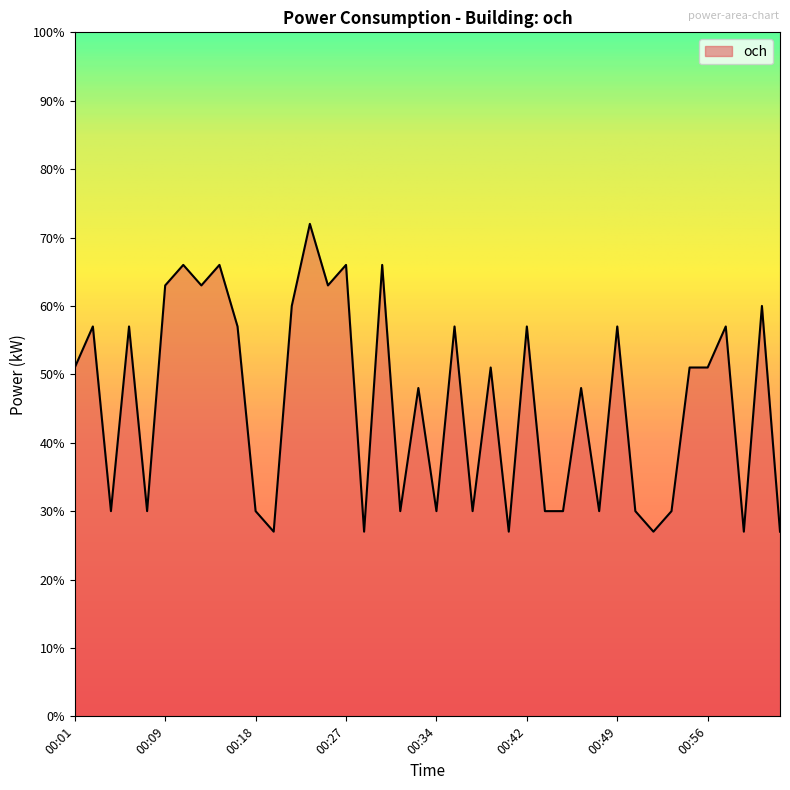

Rank the categories by value from lowest to highest.

00:19, 00:28, 00:40, 00:51, 00:59, 01:02, 00:04, 00:07, 00:18, 00:31, 00:34, 00:37, 00:43, 00:44, 00:47, 00:50, 00:52, 00:33, 00:46, 00:01, 00:39, 00:54, 00:56, 00:03, 00:06, 00:17, 00:36, 00:42, 00:49, 00:58, 00:21, 01:01, 00:09, 00:13, 00:25, 00:11, 00:15, 00:27, 00:30, 00:23